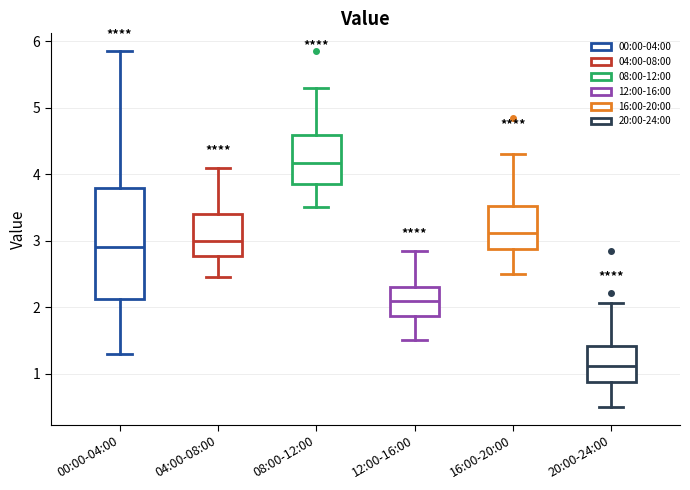

Where does the lower whisker of the box for 04:00-08:00 end on the y-axis? The values are not printed on the chart, so give them approximately, as read against the axis.

2.5